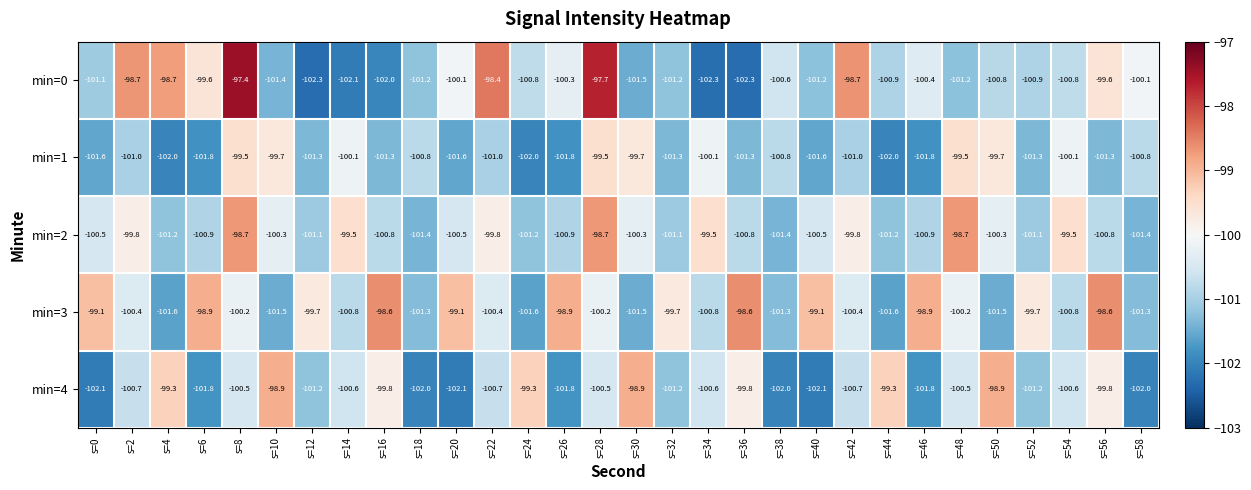

At how many categories does at least one series exceed -101?

30